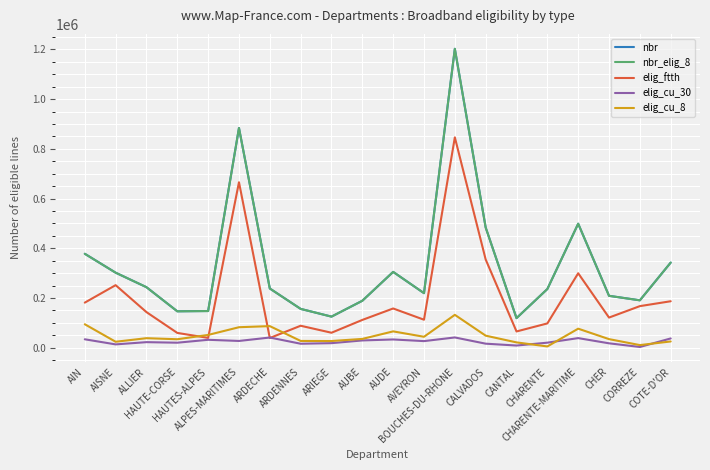

The nbr_elig_8 series shows 884128 at ALPES-MARITIMES. True or false?

True